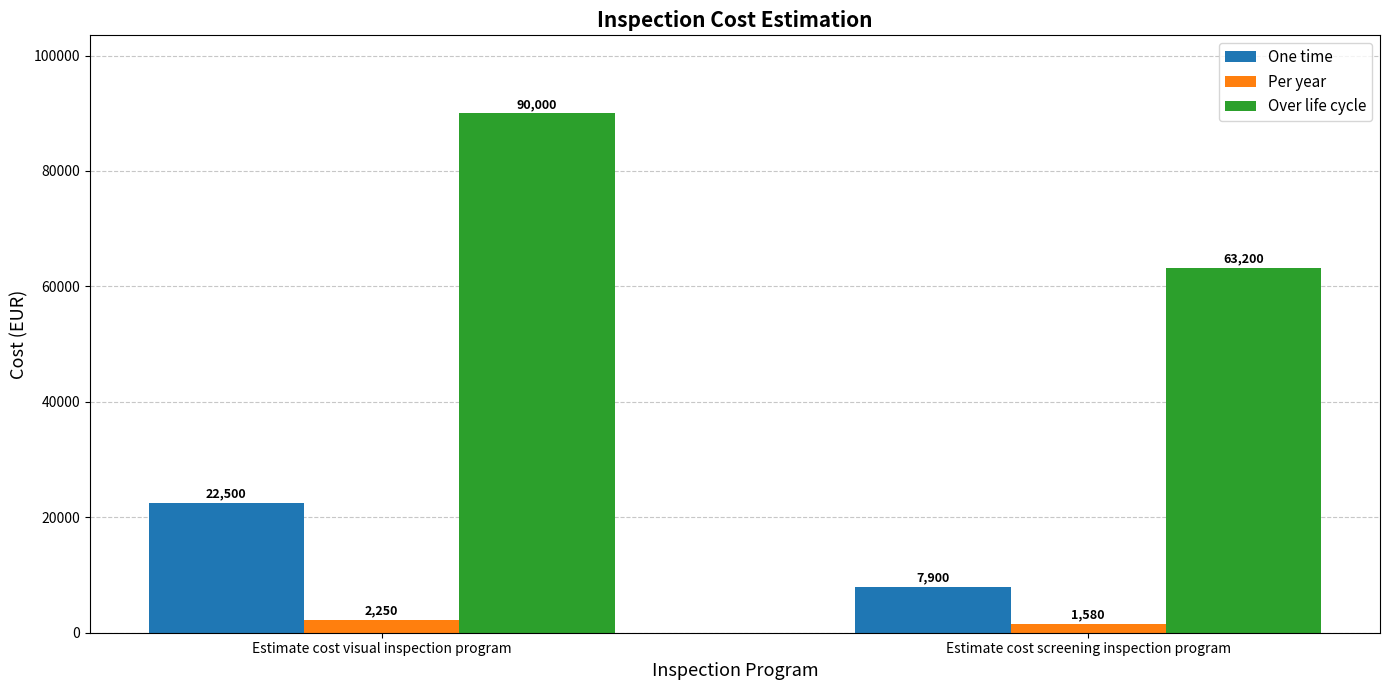

How many series are shown in this chart?

3